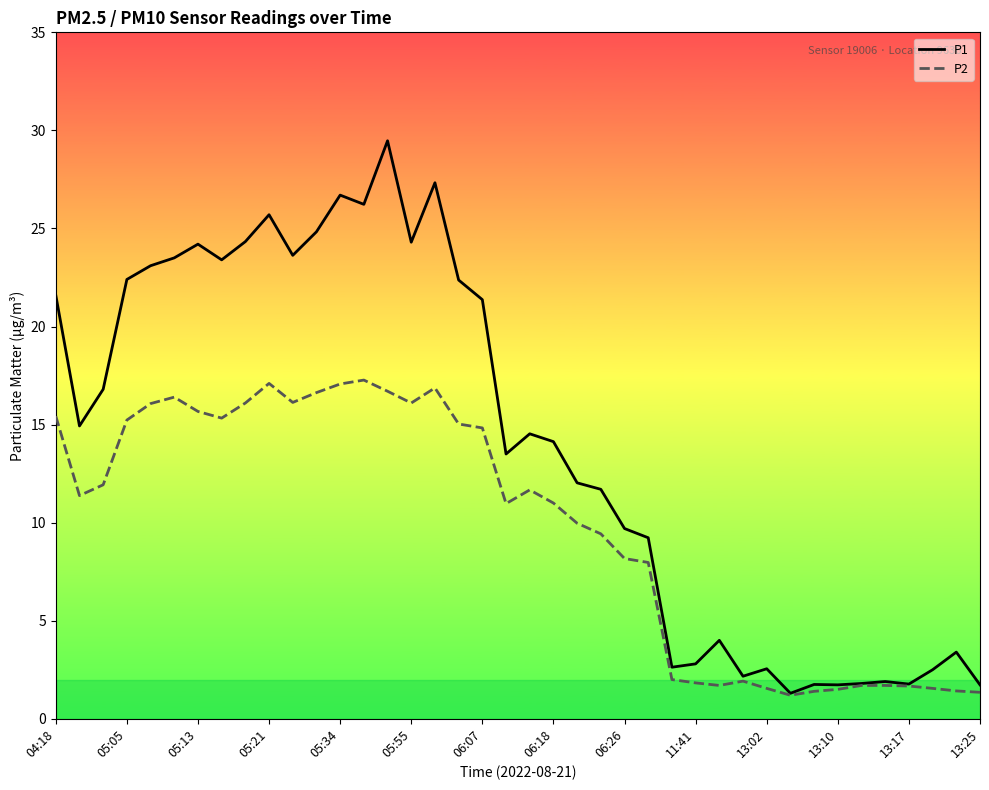

What is the smallest value displayed?

1.2